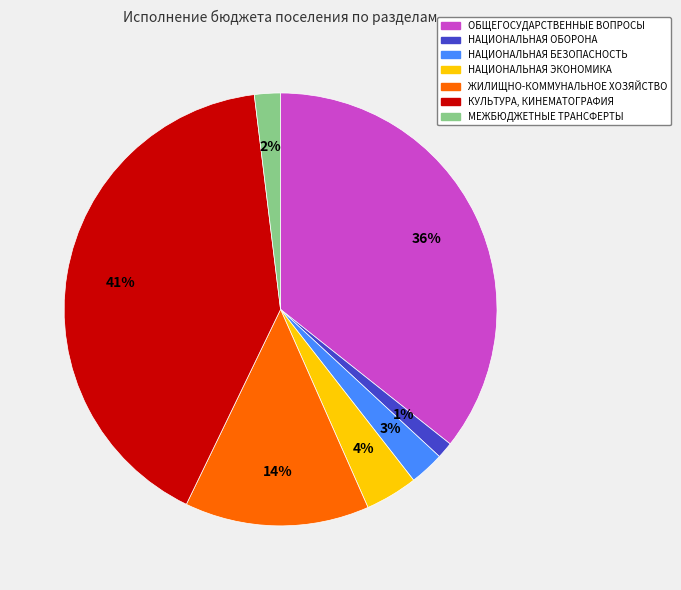

The ОБЩЕГОСУДАРСТВЕННЫЕ ВОПРОСЫ slice represents 36% of the pie. True or false?

True